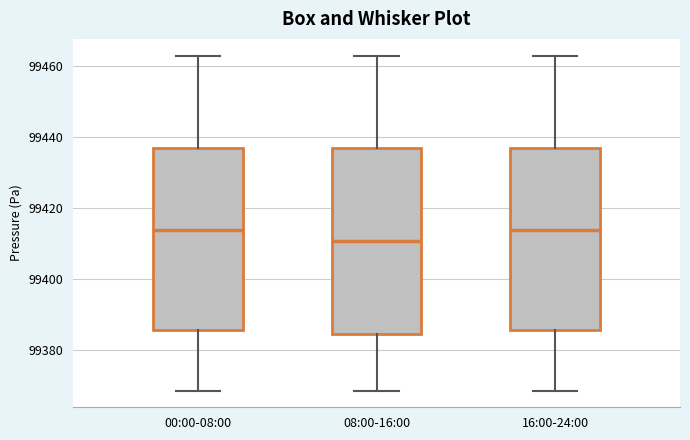

Reading left to right, transcribe this box plot: for each box, give where its median line is, the range the box spans, and where its two whiskers end, as read against the y-axis. The values are not printed on the chart, so give them approximately, as read against the axis.

00:00-08:00: median 99414, box 99386 to 99438, whiskers 99368 to 99462
08:00-16:00: median 99410, box 99384 to 99438, whiskers 99368 to 99462
16:00-24:00: median 99414, box 99386 to 99438, whiskers 99368 to 99462